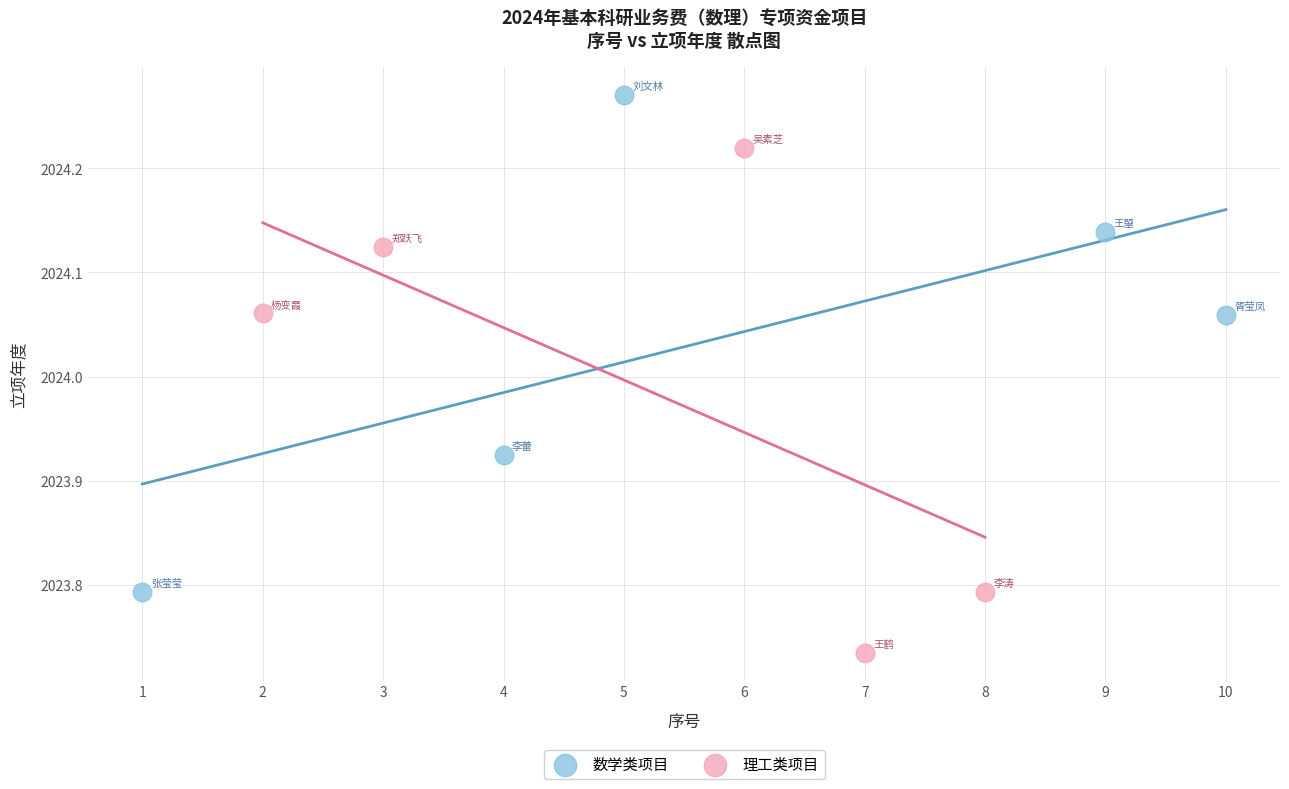

Which series reaches the minimum Y coordinate?

理工类项目